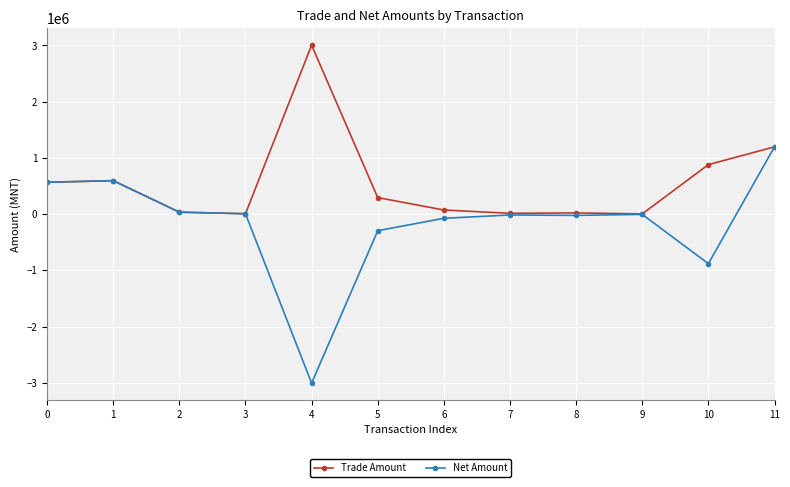

What is the difference between the maximum and second lowest values in the Trade Amount series?

2998550